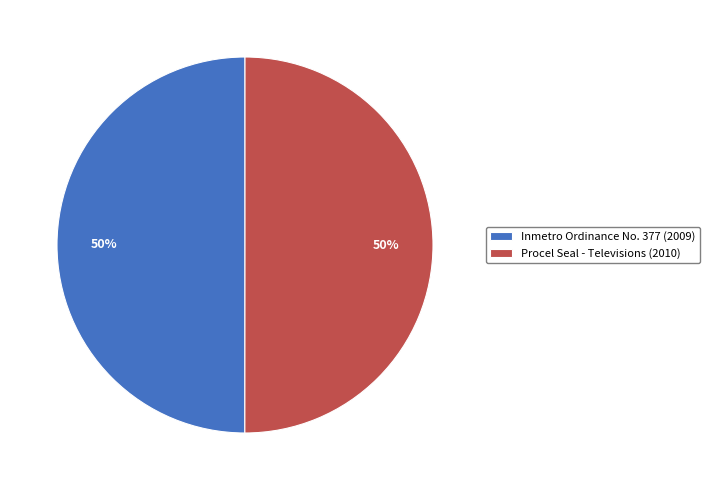

Approximately how many times larger is the value at Procel Seal - Televisions (2010) compared to Inmetro Ordinance No. 377 (2009)?

1.0